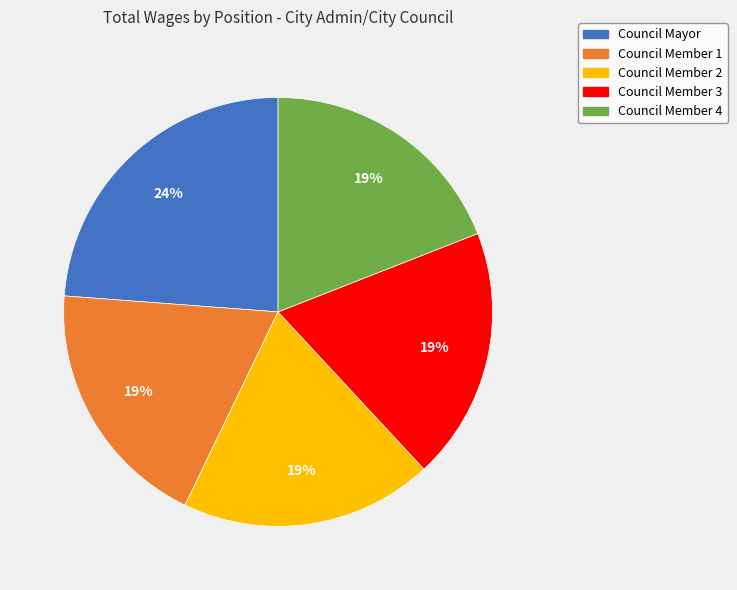

Does any single category account for the majority?

No